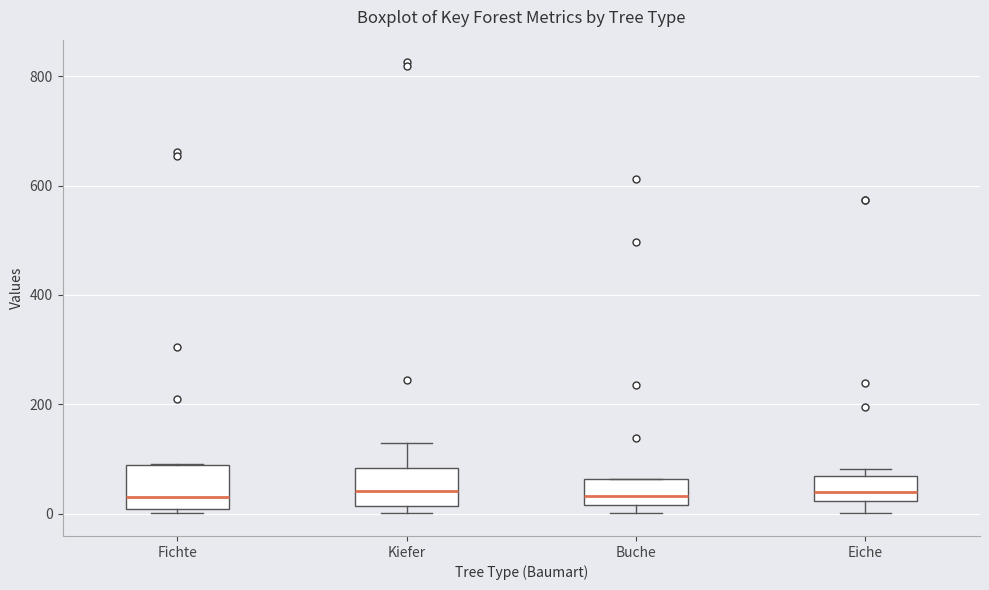

Where is the upper edge of the box for Buche on the y-axis? The values are not printed on the chart, so give them approximately, as read against the axis.

60